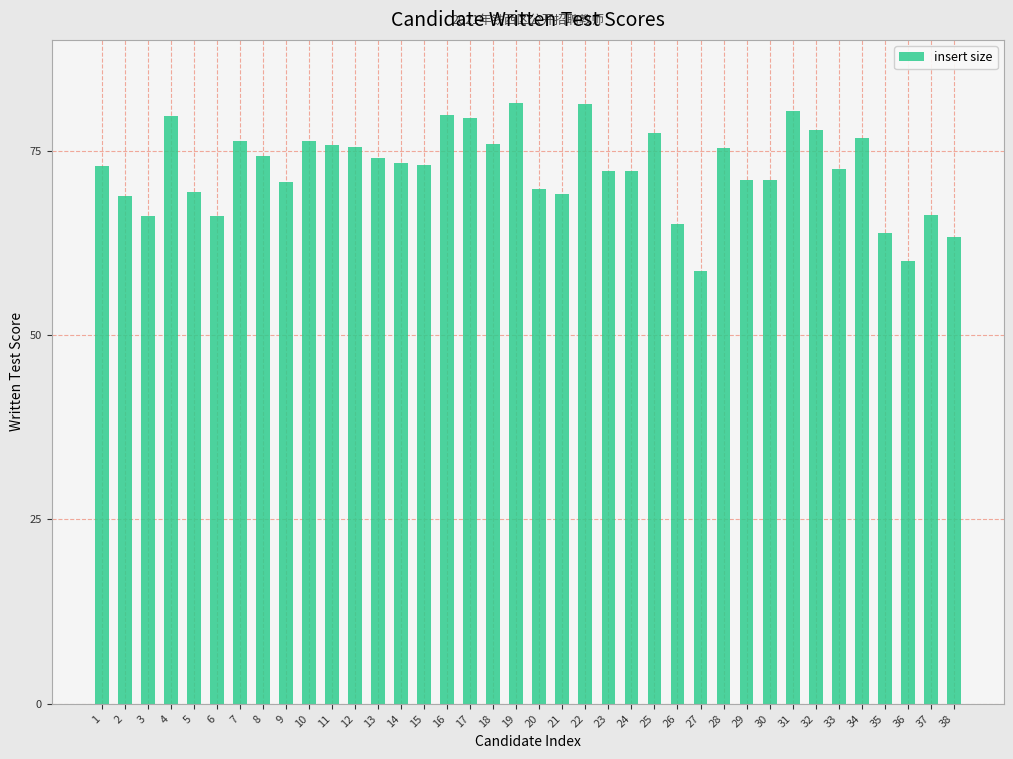

What is the difference between the values at 18 and 26?

10.8